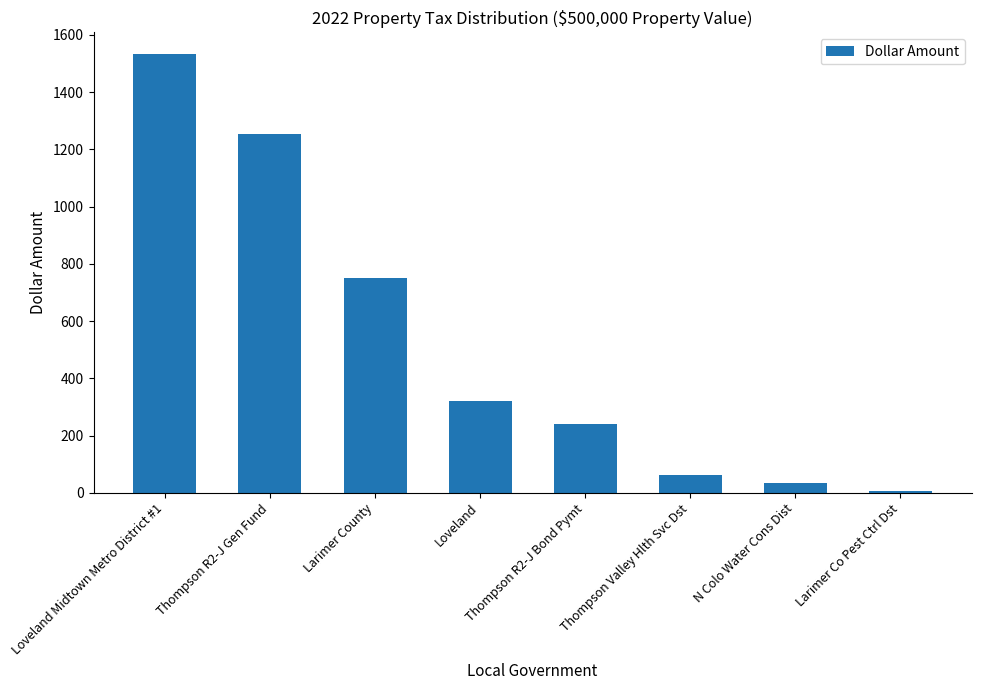

Between Loveland and Thompson R2-J Gen Fund, which is larger?

Thompson R2-J Gen Fund